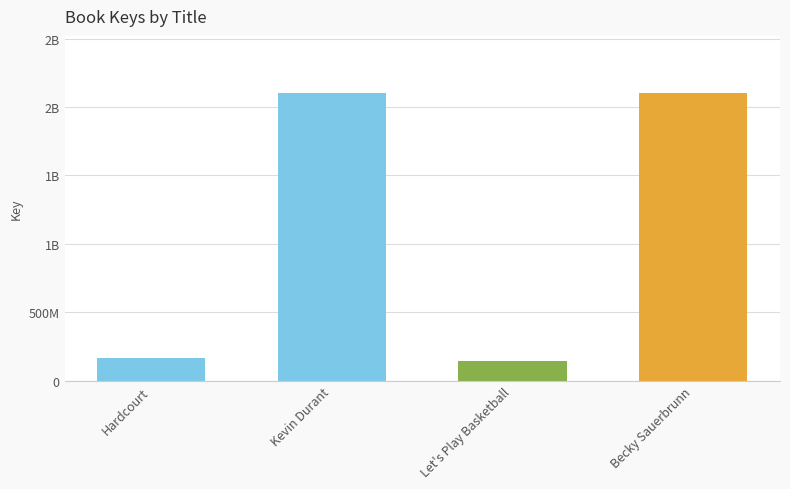

Does the chart contain any negative values?

No